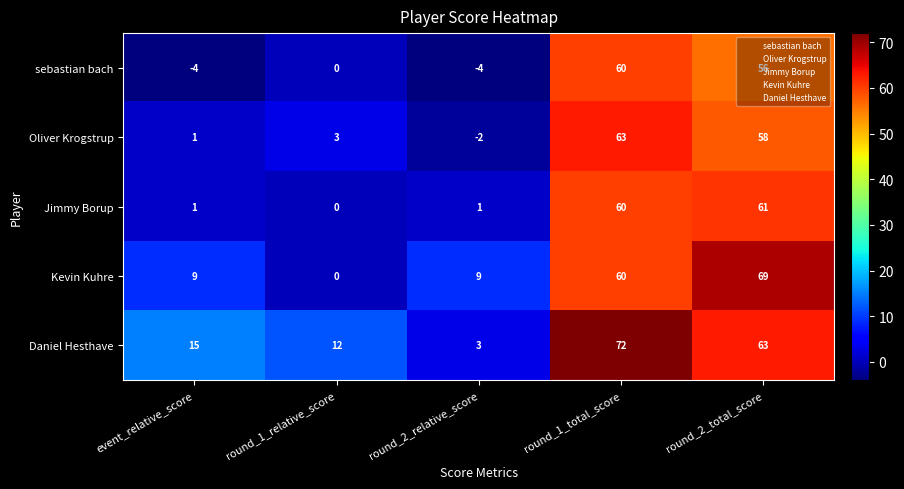

What is the sum of the Jimmy Borup values at event_relative_score and round_2_total_score?

62